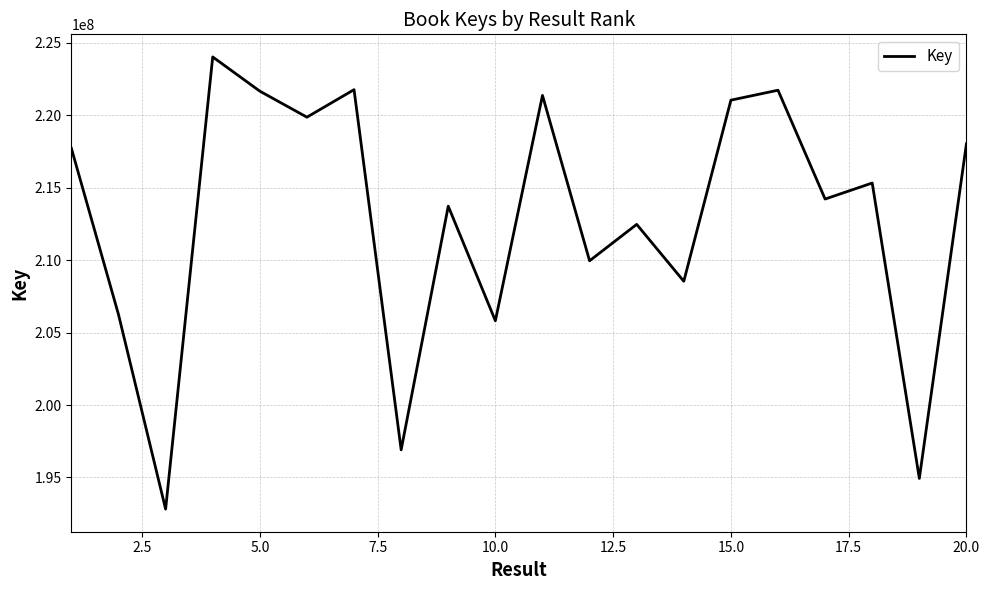

What is the smallest value displayed?

192812501